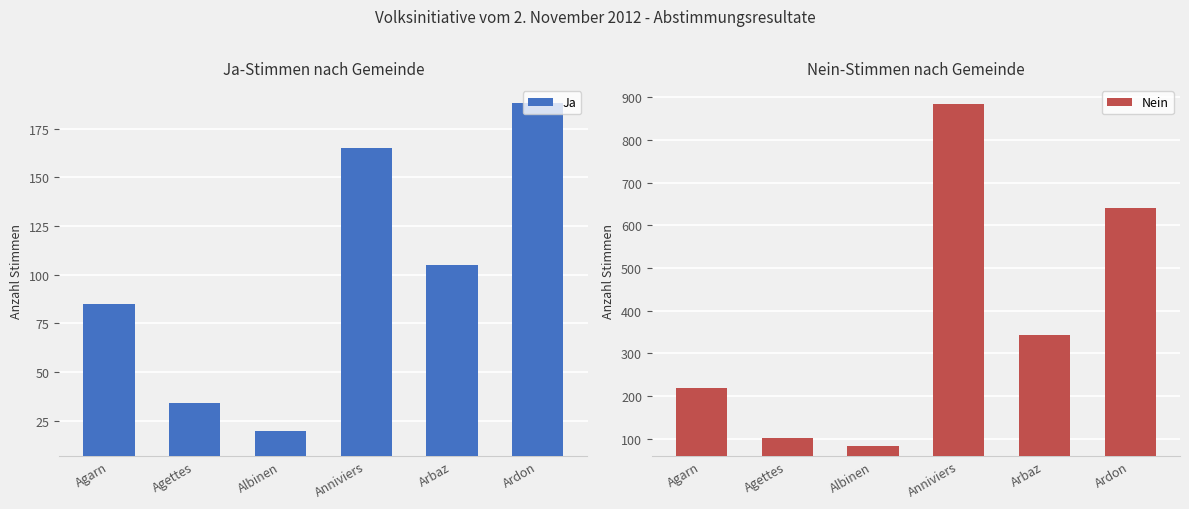

Where does the Ja series first go above 105?

Anniviers